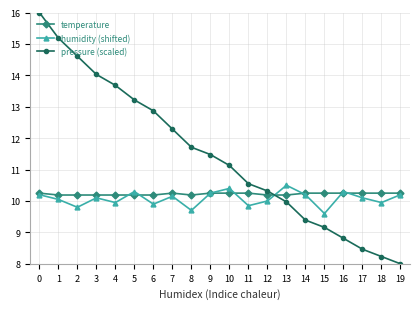

What is the value of the temperature point at the 14th from the left?

10.2